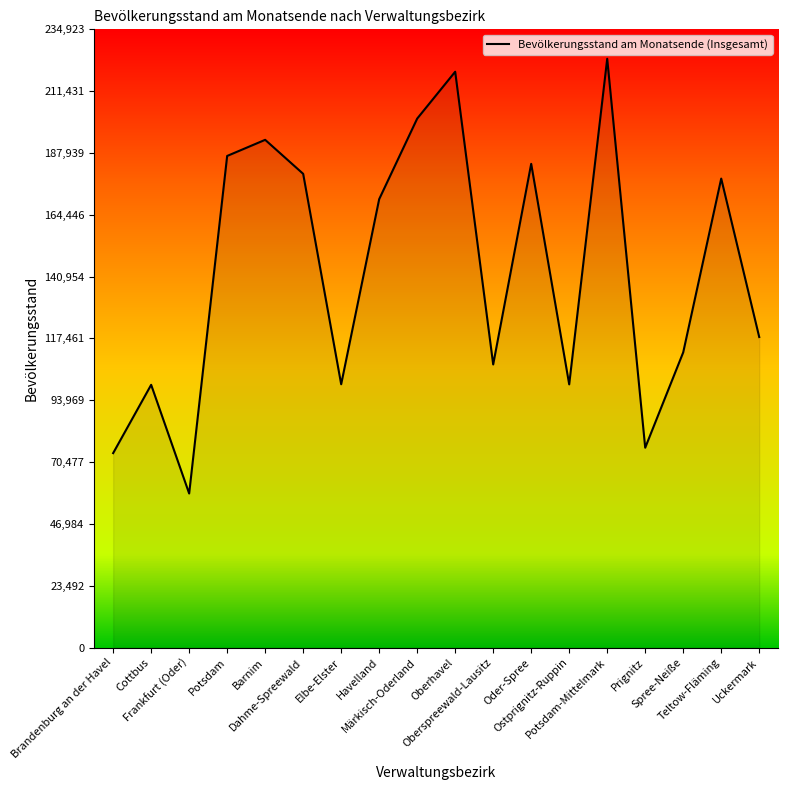

What is the sum of all values?

2581802